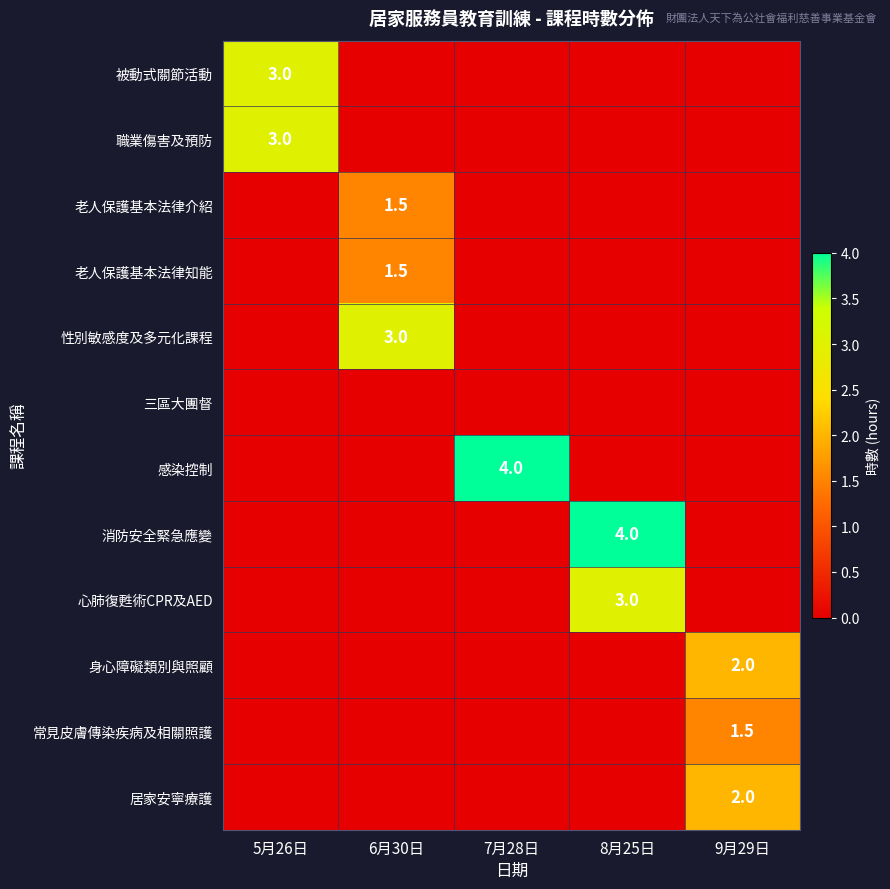

Is it true that 性別敏感度及多元化課程 equals 3.0 at 6月30日?

True